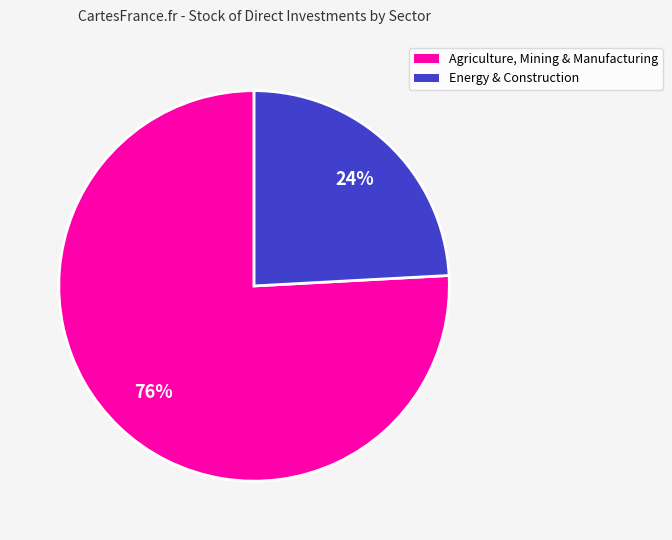

To the nearest percent, what is the average slice percentage?

50%